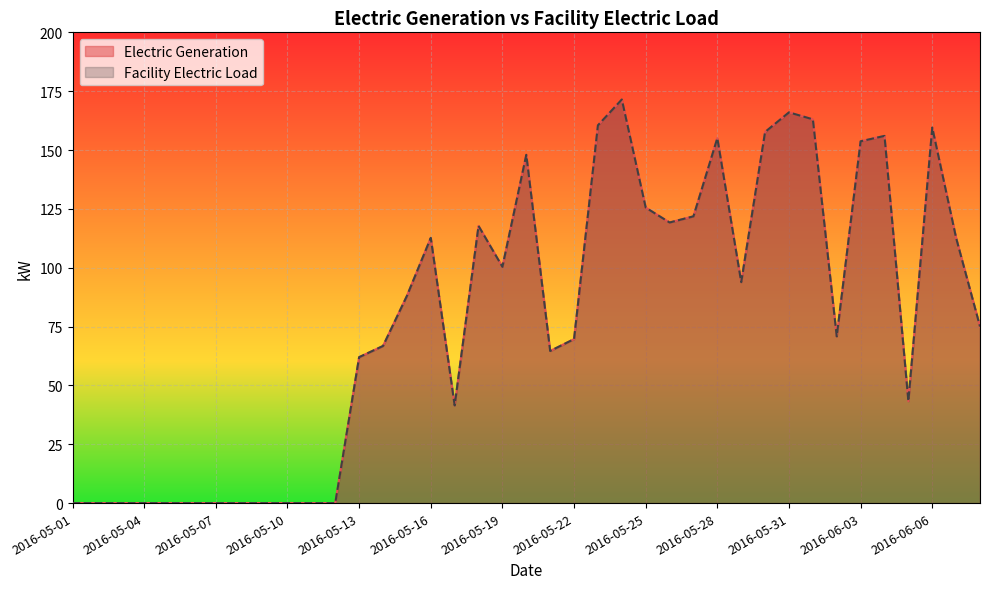

Which series has the largest total across all categories?

Electric Generation